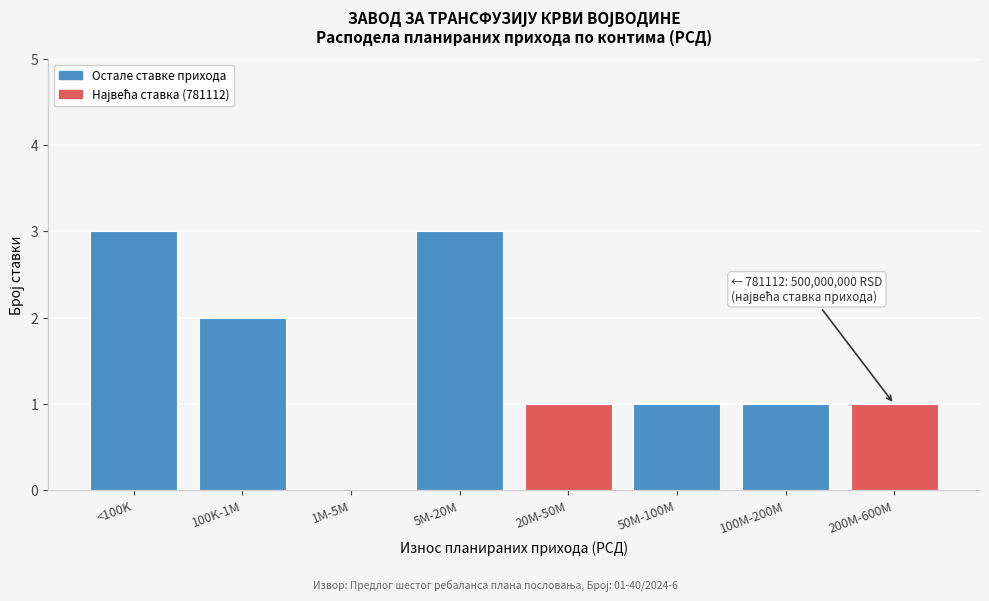

Reading left to right, transcribe all the data shown in this chart.

<100K=3	100K-1M=2	1M-5M=0	5M-20M=3	20M-50M=1	50M-100M=1	100M-200M=1	200M-600M=1